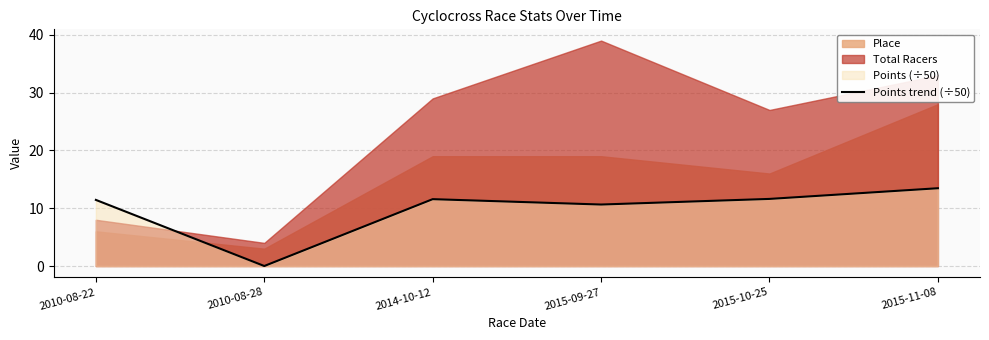

True or false: the data shows 13.5 at 2015-11-08.

True